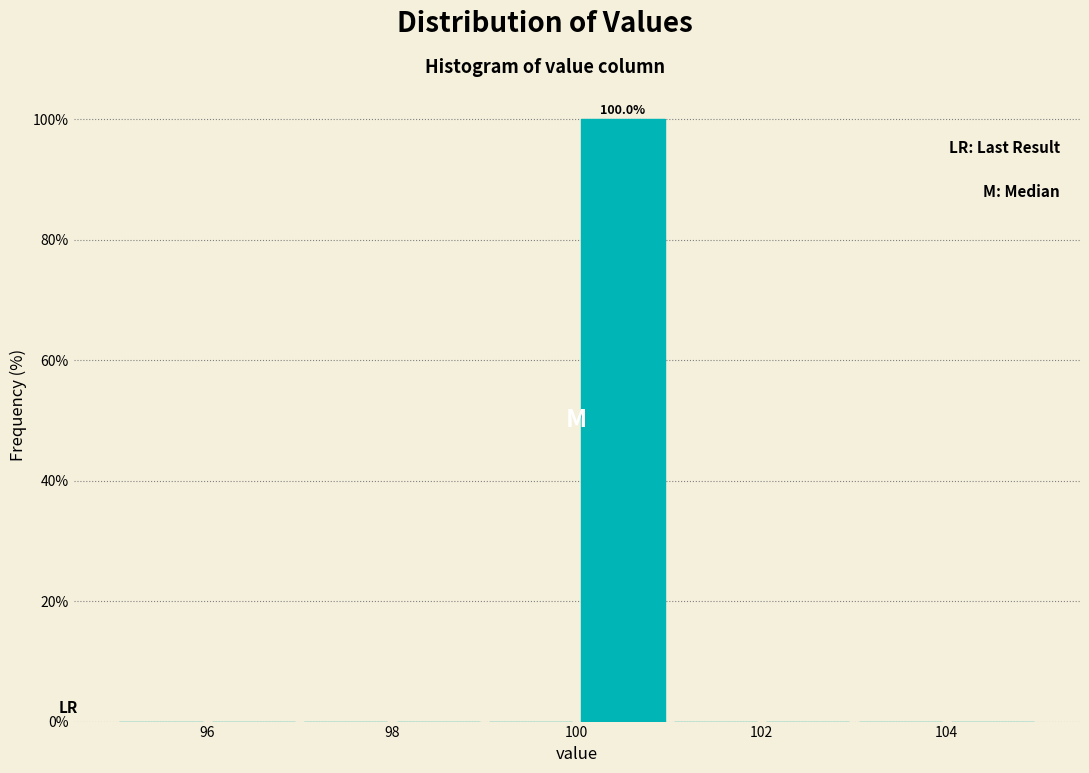

Over which range of the x-axis is the bar tallest?

100 to 101